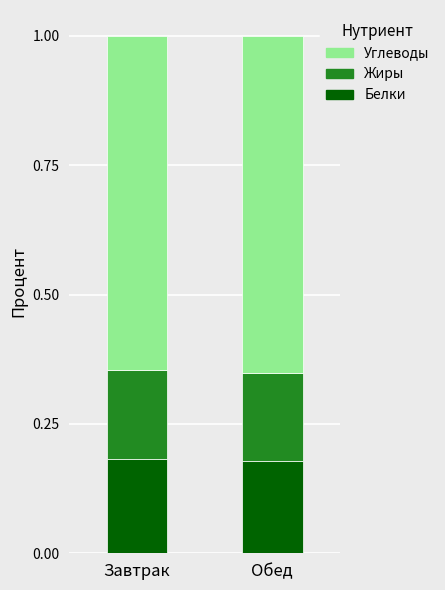

Where is Белки nearest to the value 0?

Обед